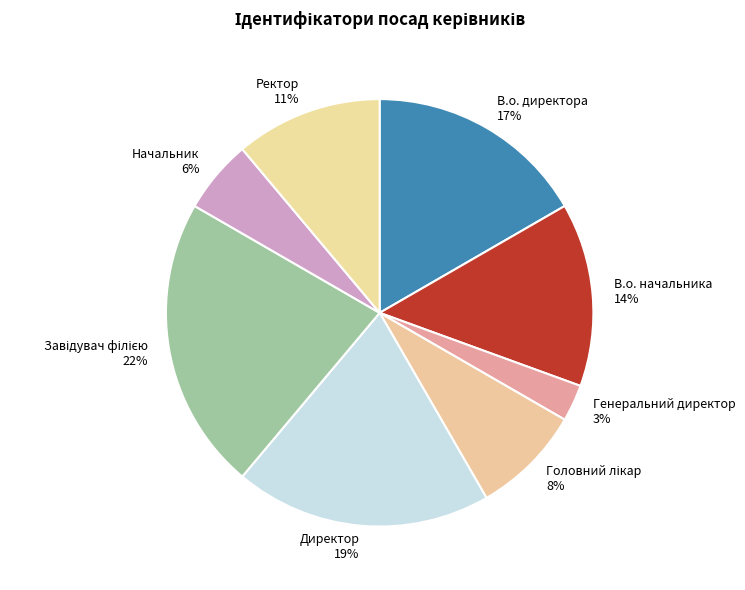

To the nearest percent, what is the average slice percentage?

12%